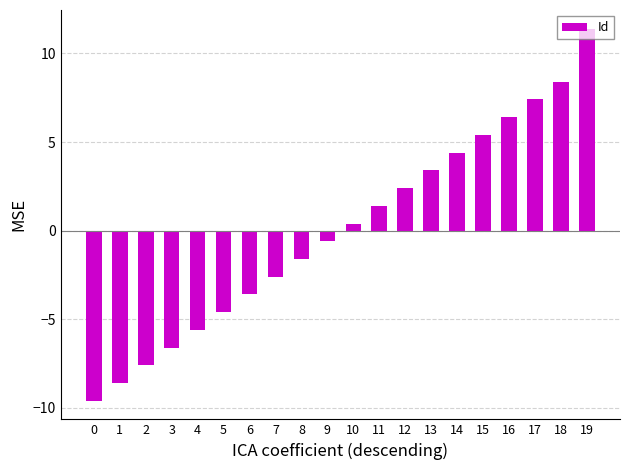

What is the change in value from 8 to 16?

+8.0